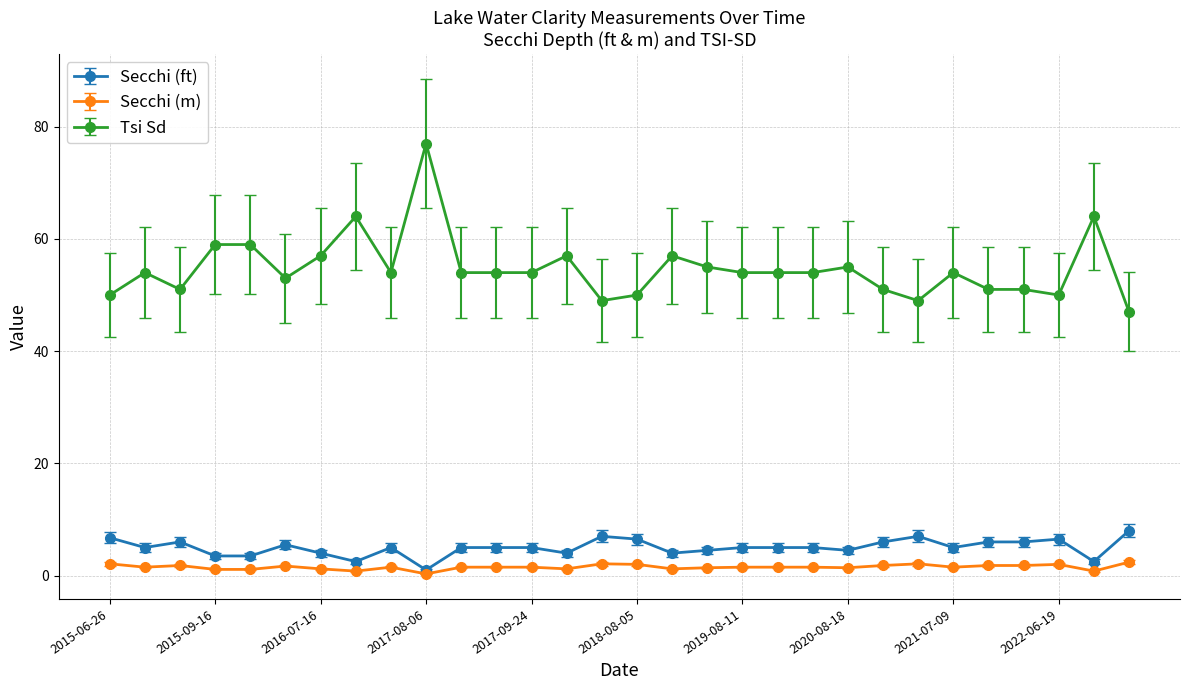

Does the chart display data point markers on the line(s)?

Yes